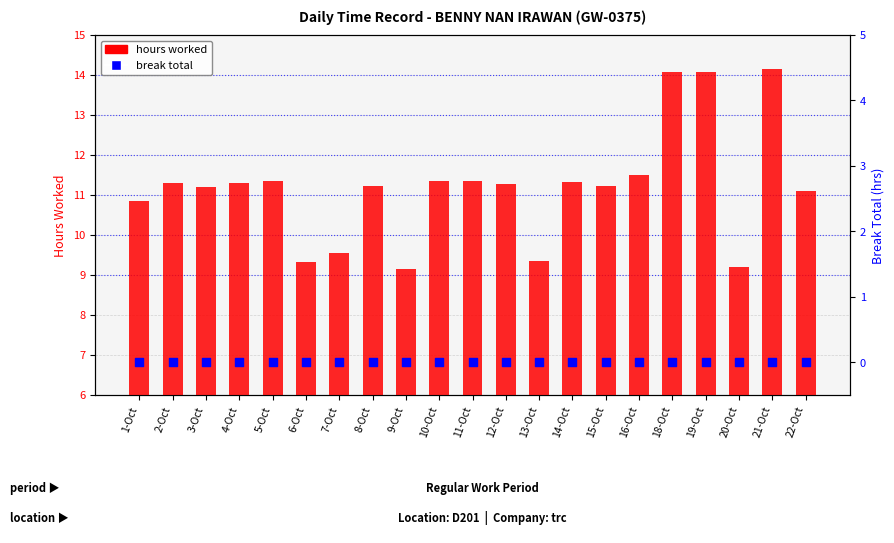

What are all the series names shown in the legend?

hours worked, break total